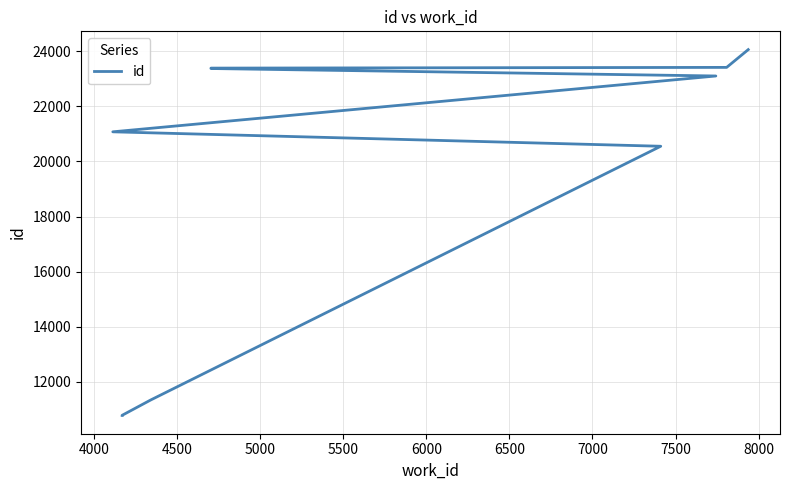

What is the maximum value shown in the chart?

24060